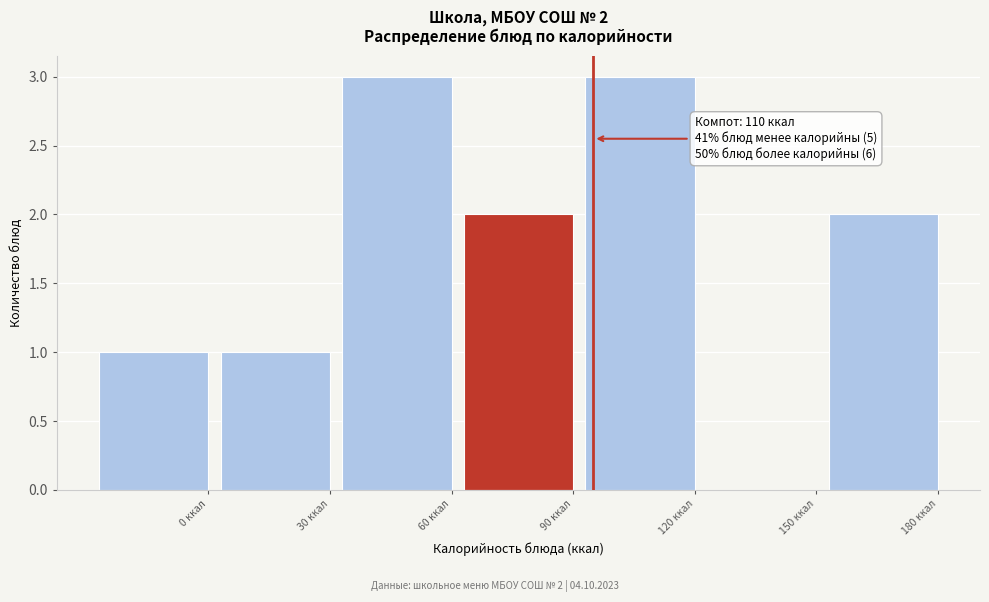

Reading left to right, what are all the values shown in this chart?

0 ккал=1	30 ккал=1	60 ккал=3	90 ккал=2	120 ккал=3	150 ккал=0	180 ккал=2